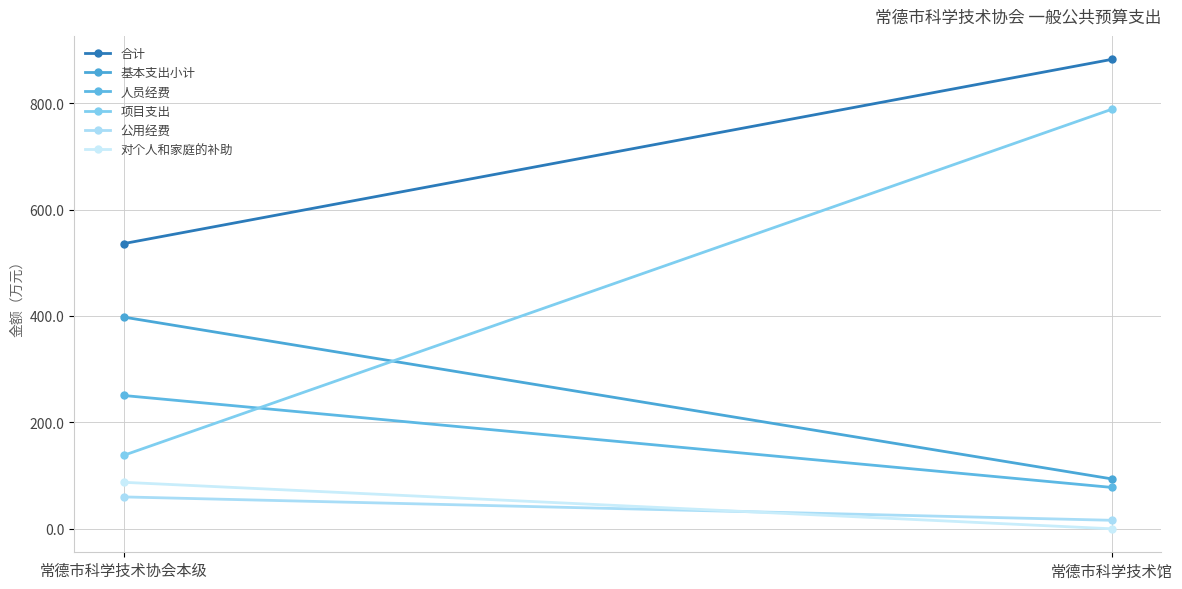

How many distinct data groups are displayed?

6